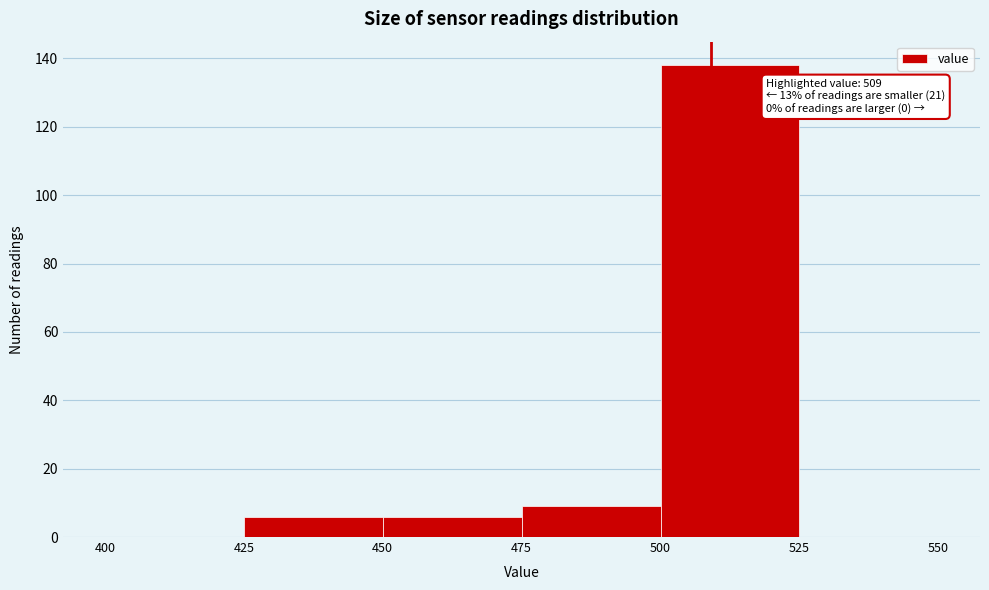

Which range on the x-axis has the tallest bar?

500 to 525